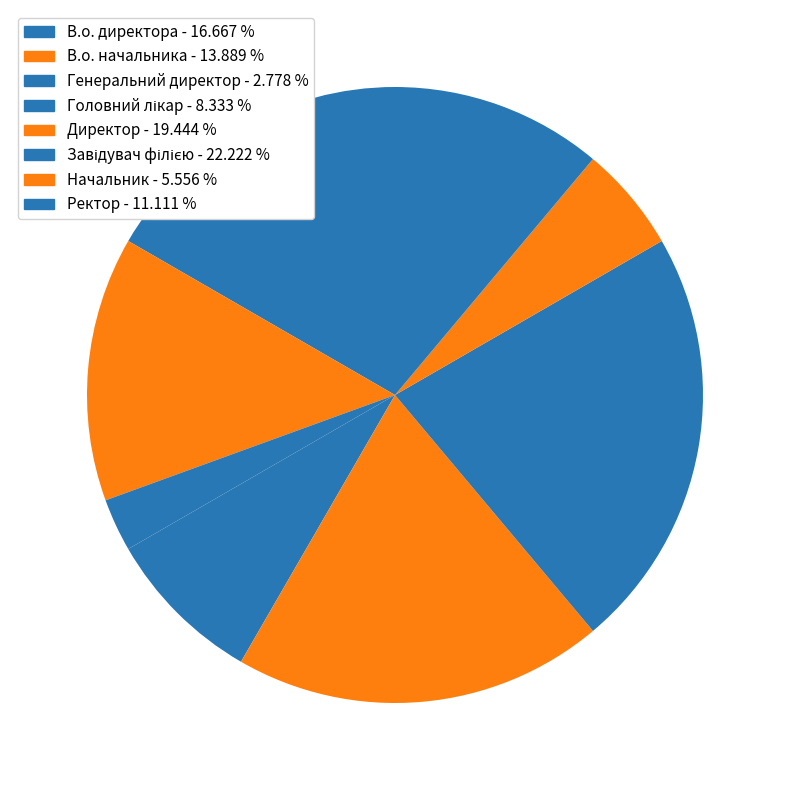

True or false: Начальник accounts for 6% of the total.

True